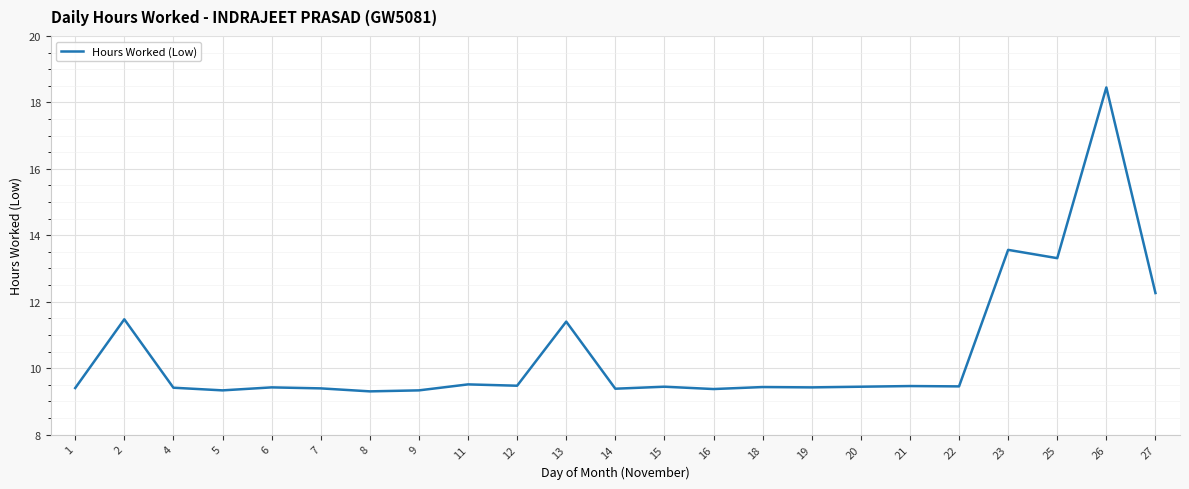

The value at 27 is 21.0. True or false?

False